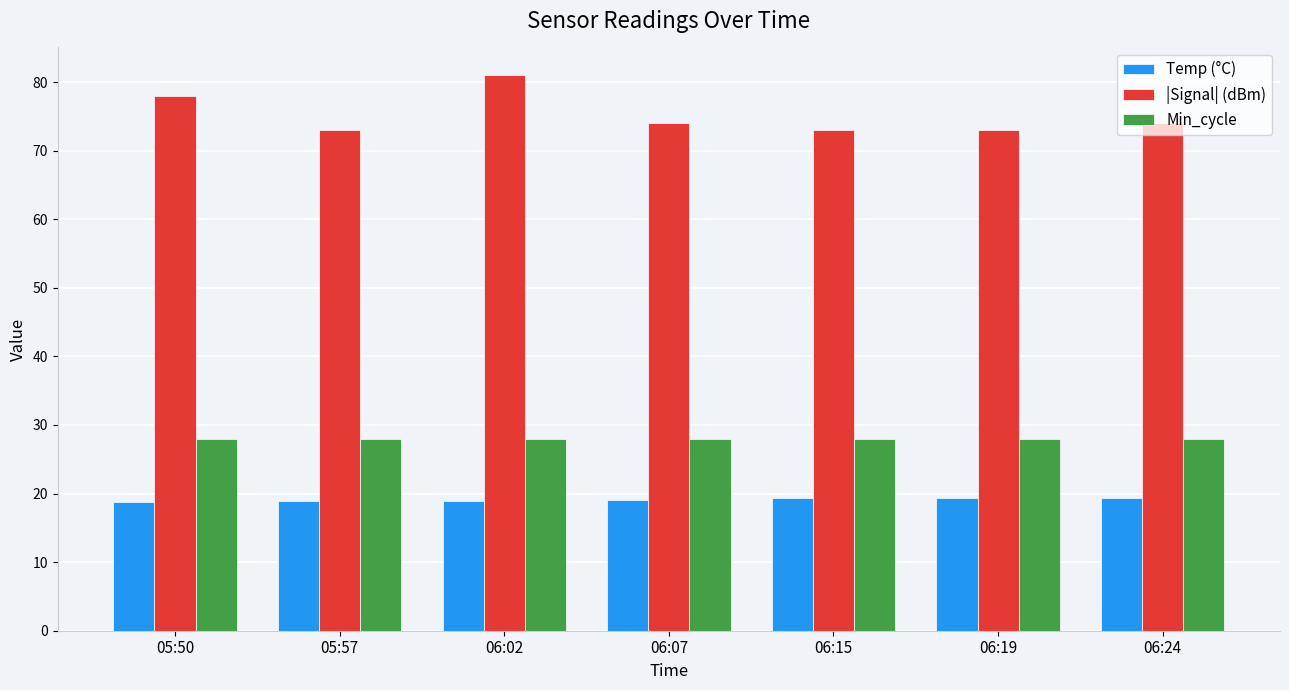

Are the bars grouped side by side (vs. stacked)?

Yes